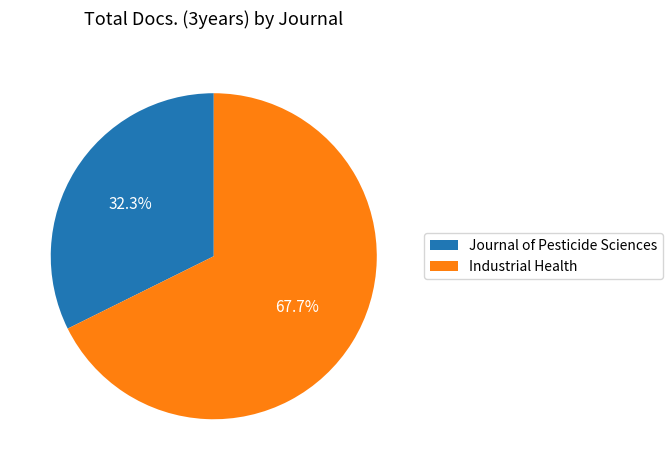

Is there any slice that represents more than half of the pie?

Yes